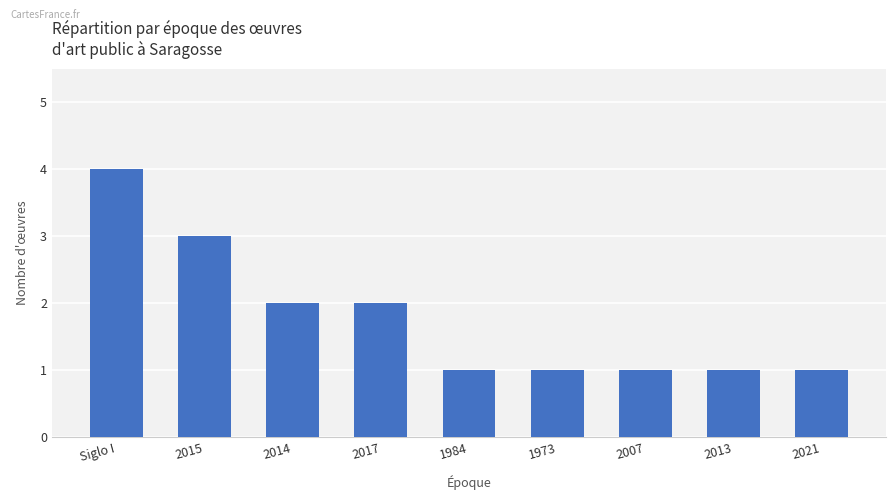

Does the chart contain any negative values?

No